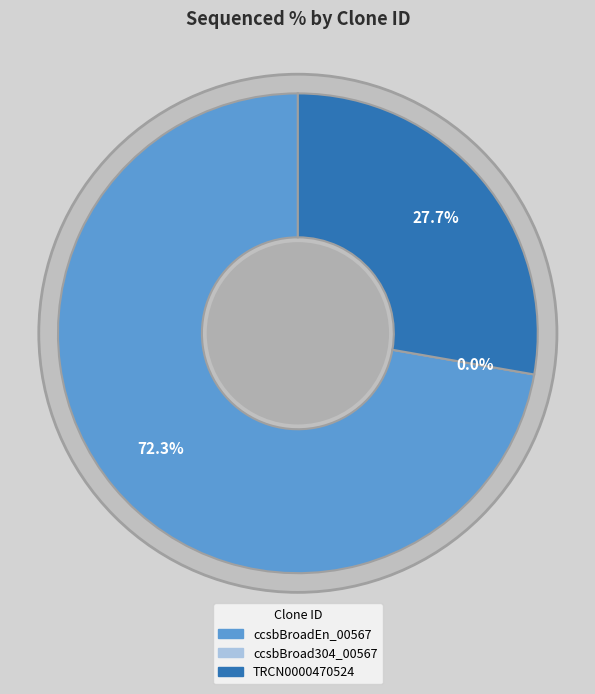

What percentage is NOT represented by ccsbBroad304_00567?

100.0%